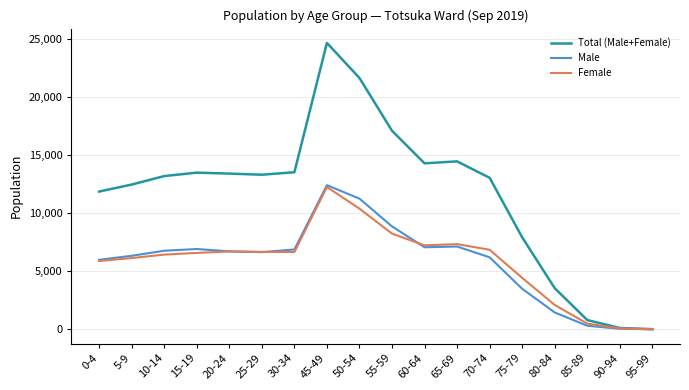

True or false: Total (Male+Female) has a value of 8126 at 20-24.

False